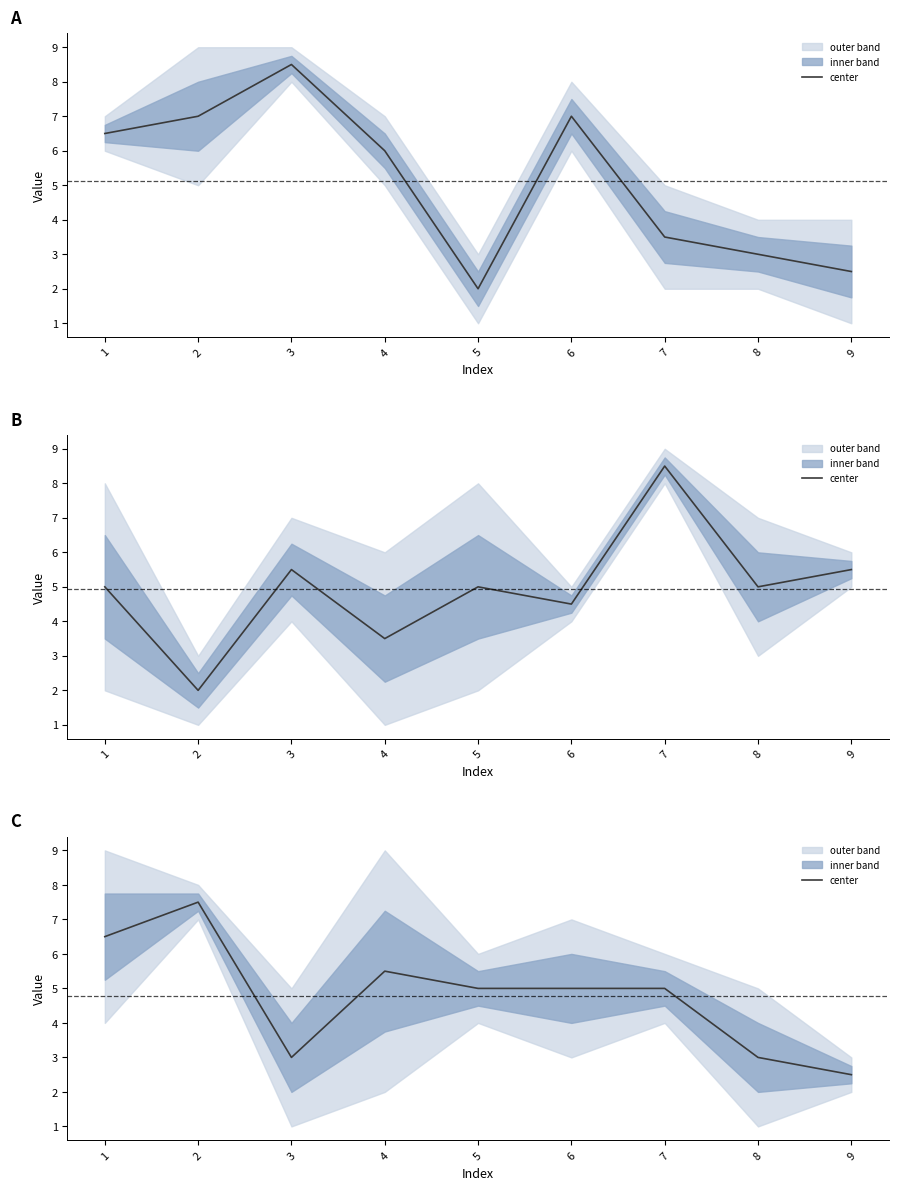

List the labels in order of value, smallest first.

9, 3, 8, 5, 6, 7, 4, 1, 2